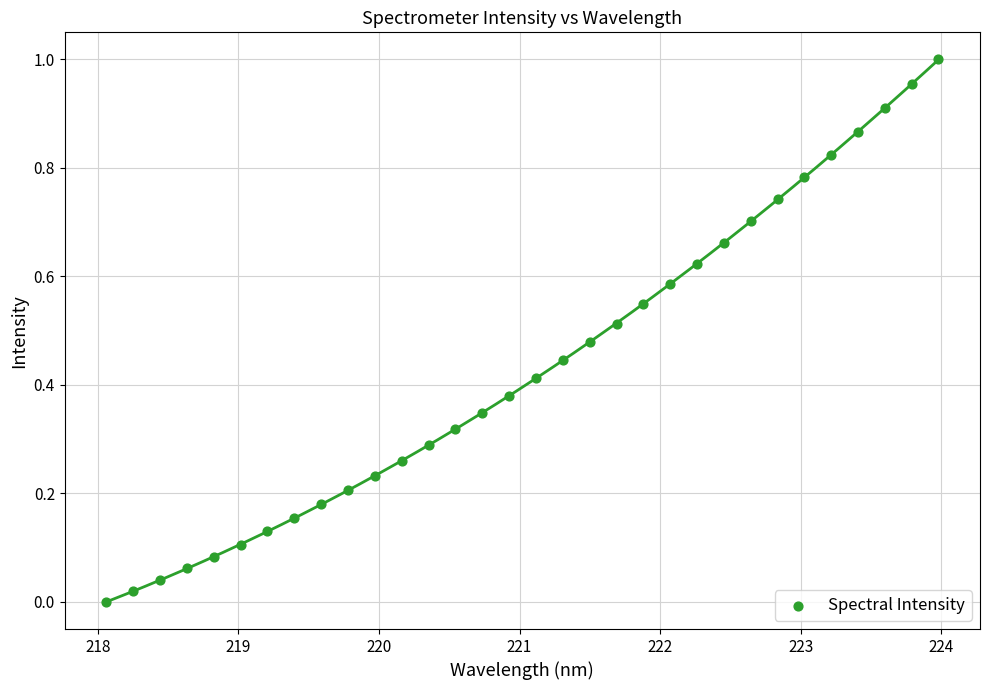

What is the range of X values (max minus min)?

5.9